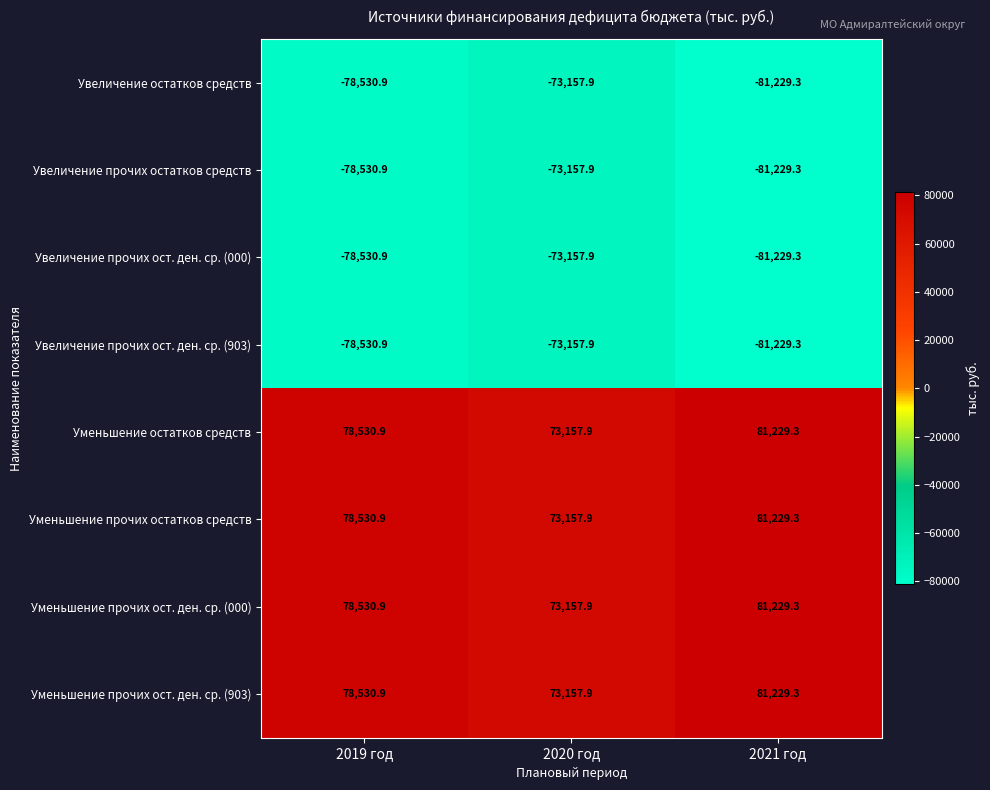

Reading left to right, extract all data points from this chart.

Увеличение остатков средств: -78530.9	-73157.9	-81229.3
Увеличение прочих остатков средств: -78530.9	-73157.9	-81229.3
Увеличение прочих ост. ден. ср. (000): -78530.9	-73157.9	-81229.3
Увеличение прочих ост. ден. ср. (903): -78530.9	-73157.9	-81229.3
Уменьшение остатков средств: 78530.9	73157.9	81229.3
Уменьшение прочих остатков средств: 78530.9	73157.9	81229.3
Уменьшение прочих ост. ден. ср. (000): 78530.9	73157.9	81229.3
Уменьшение прочих ост. ден. ср. (903): 78530.9	73157.9	81229.3